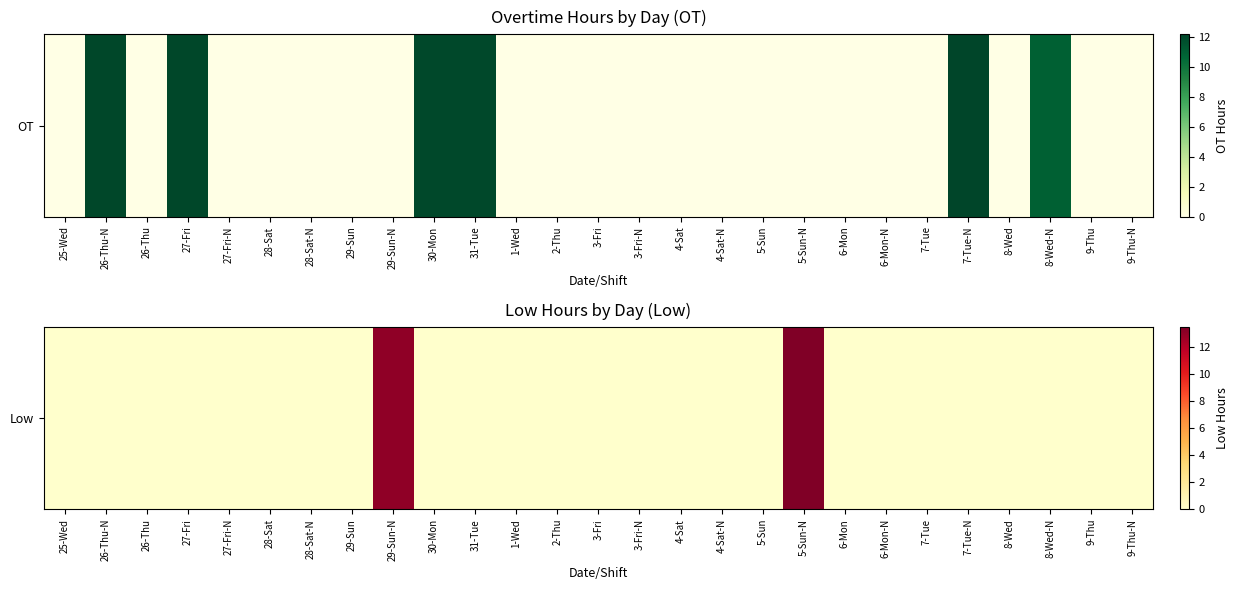

What is the difference between the maximum and minimum values?

13.5